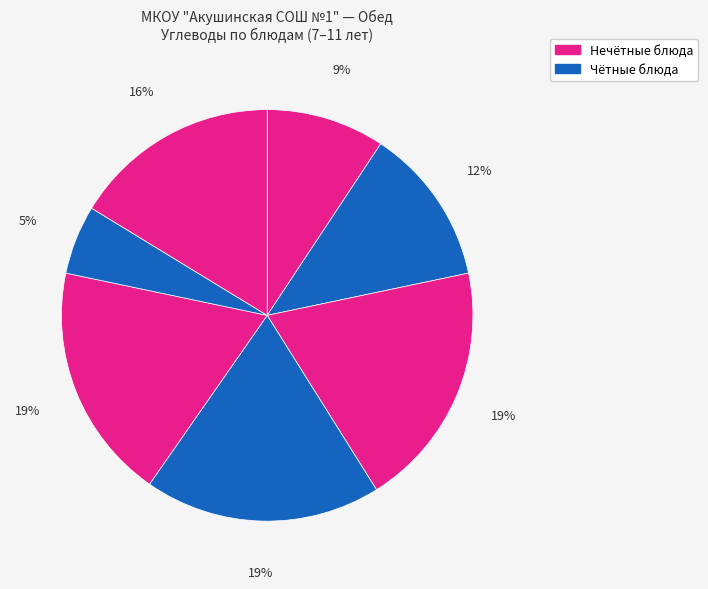

How many slices are in this pie chart?

7